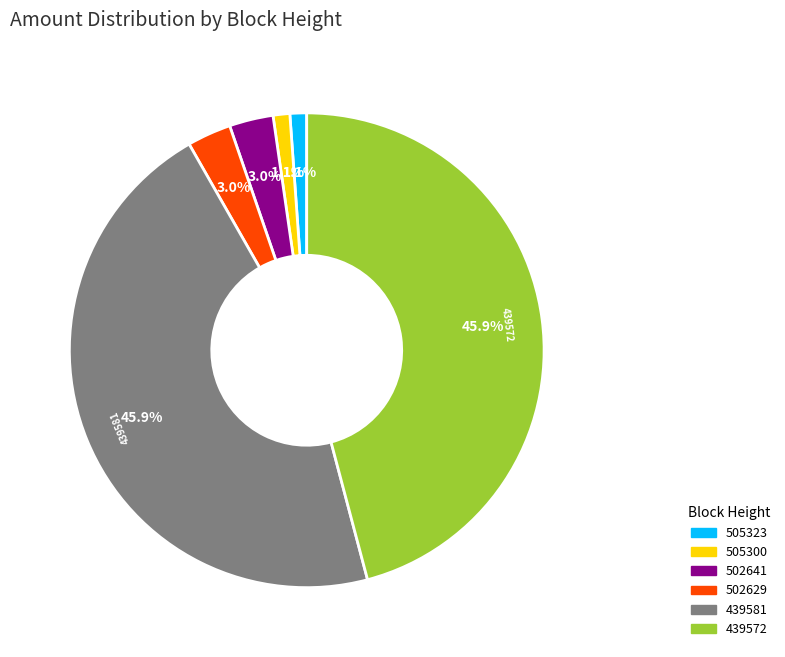

Is the sum of 439581 and 505300 greater than half?

No